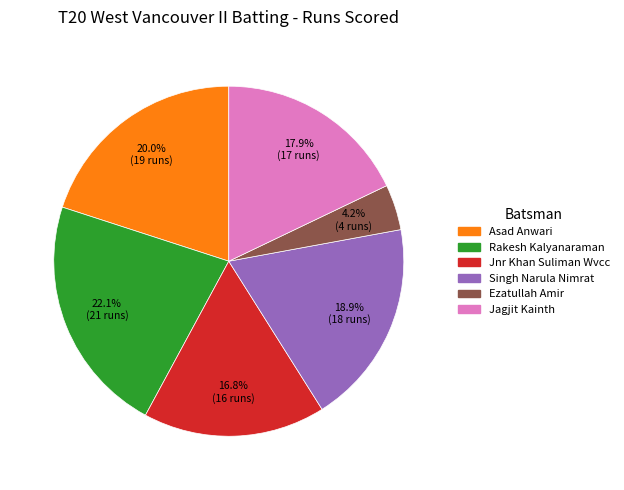

How many segments does this pie chart have?

6